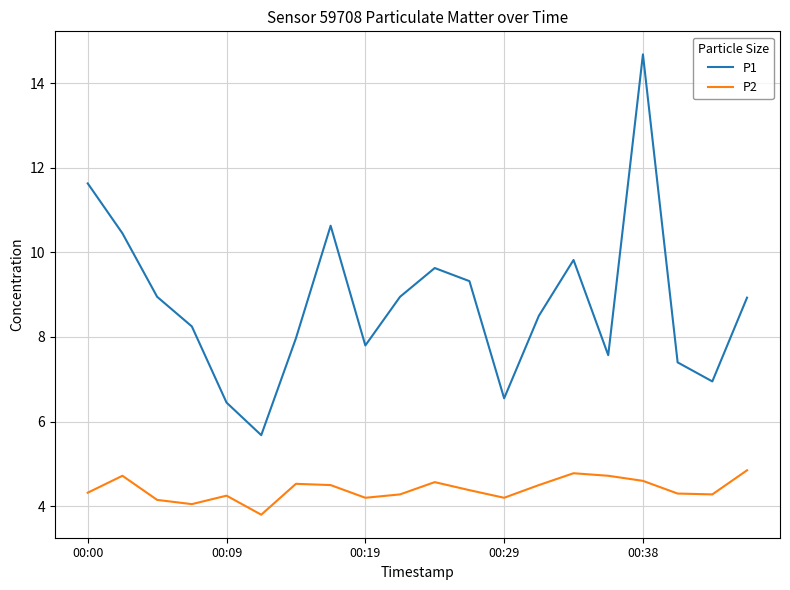

True or false: P1 and P2 cross at least once.

False